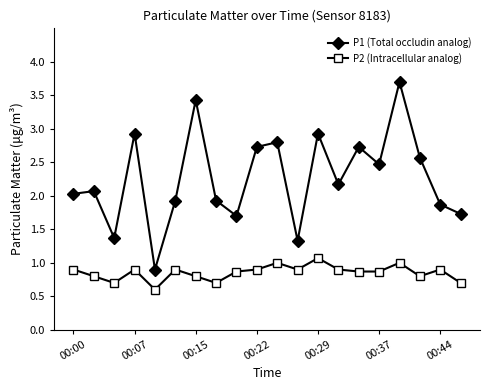

True or false: P2 (Intracellular analog) and P1 (Total occludin analog) cross at least once.

False